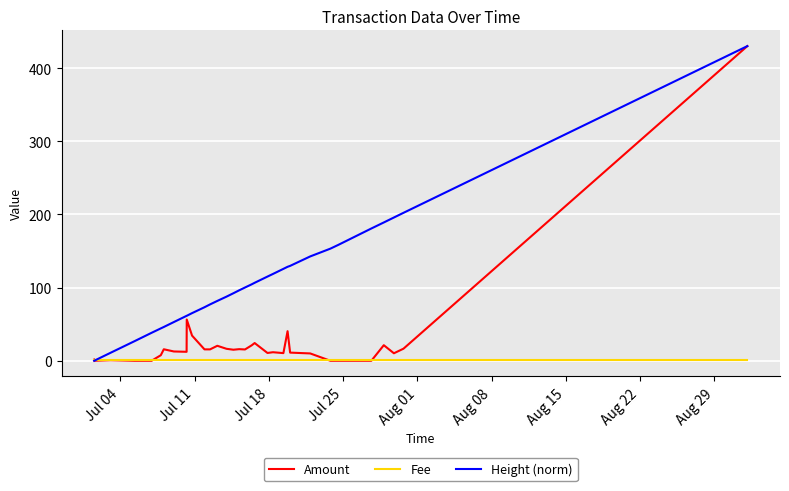

What is the value of the Amount point at the 24th from the left?

10.4